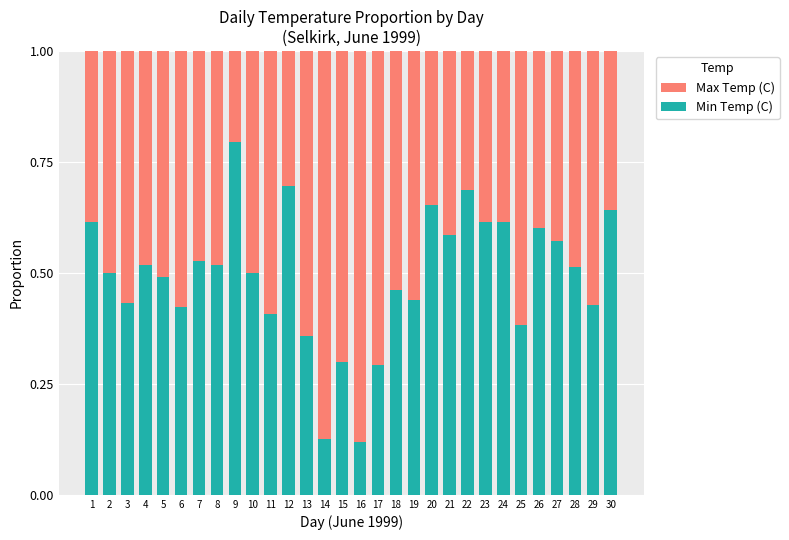

How many Min Temp (C) values are between 0 and 1?

30